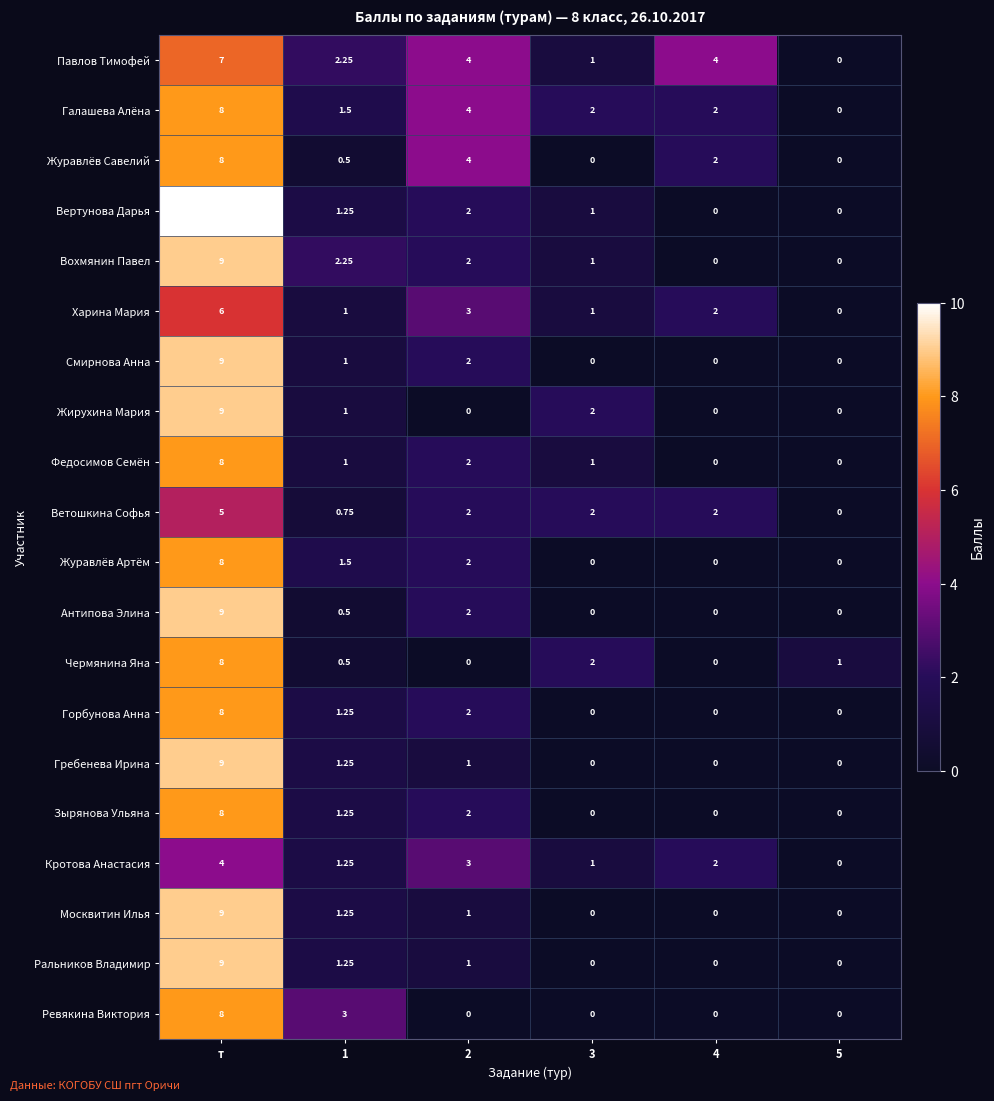

Between 1 and 3, which series saw the biggest shift?

Ревякина Виктория